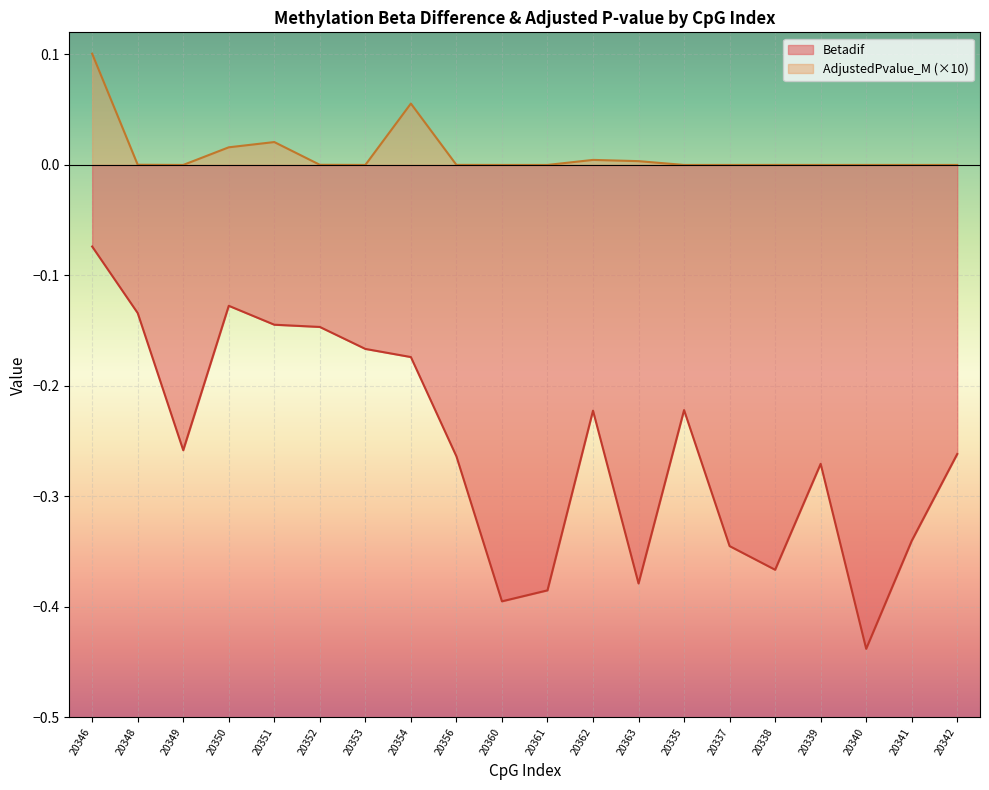

Rank the categories by Betadif value from highest to lowest.

20346, 20350, 20348, 20351, 20352, 20353, 20354, 20335, 20362, 20349, 20342, 20356, 20339, 20341, 20337, 20338, 20363, 20361, 20360, 20340